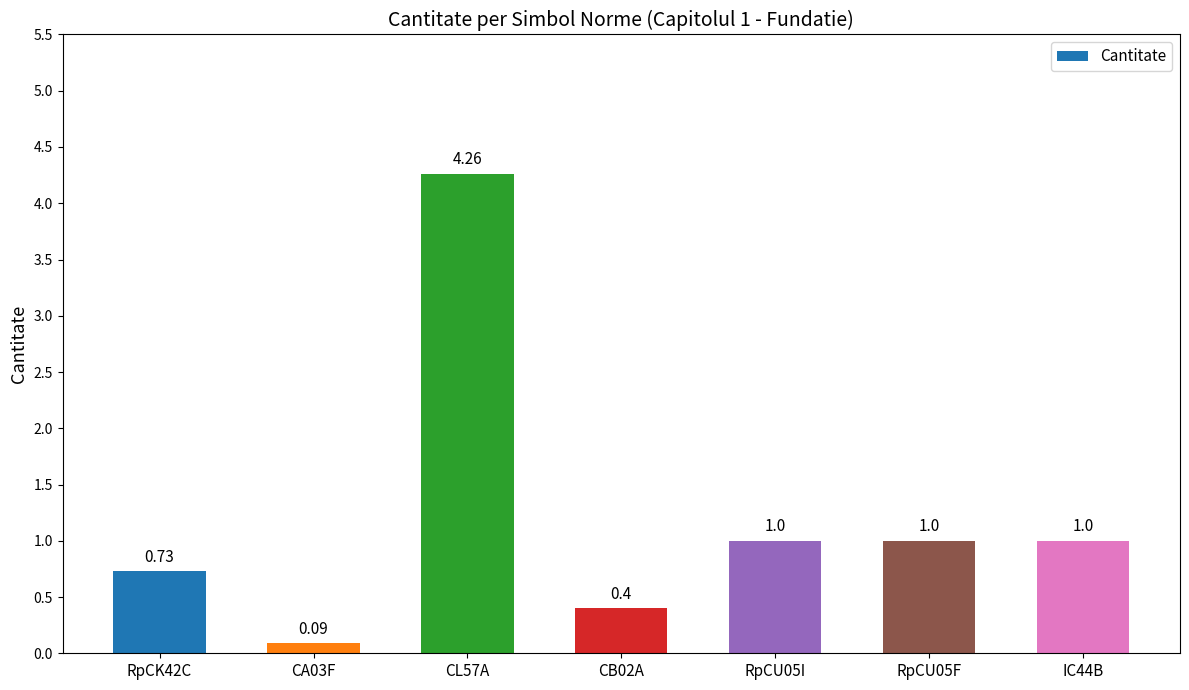

The chart shows a value of 1.0 at RpCU05I. True or false?

True